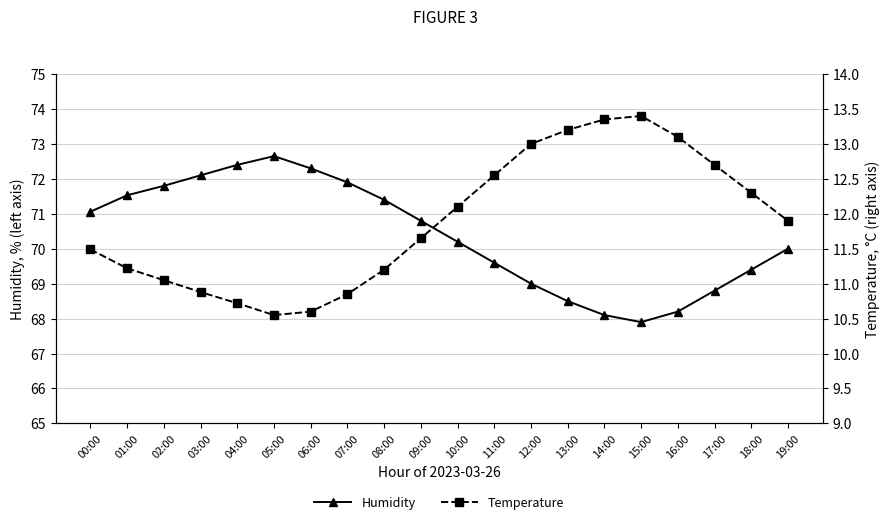

In Humidity, how many points are higher than both neighbors (excluding endpoints)?

1